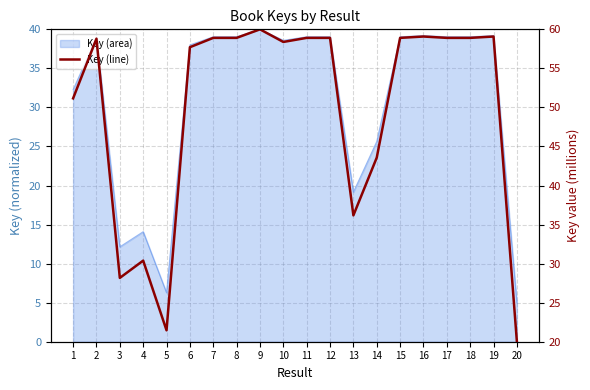

What is the ratio of the value at 19 to the value at 9?

1.0